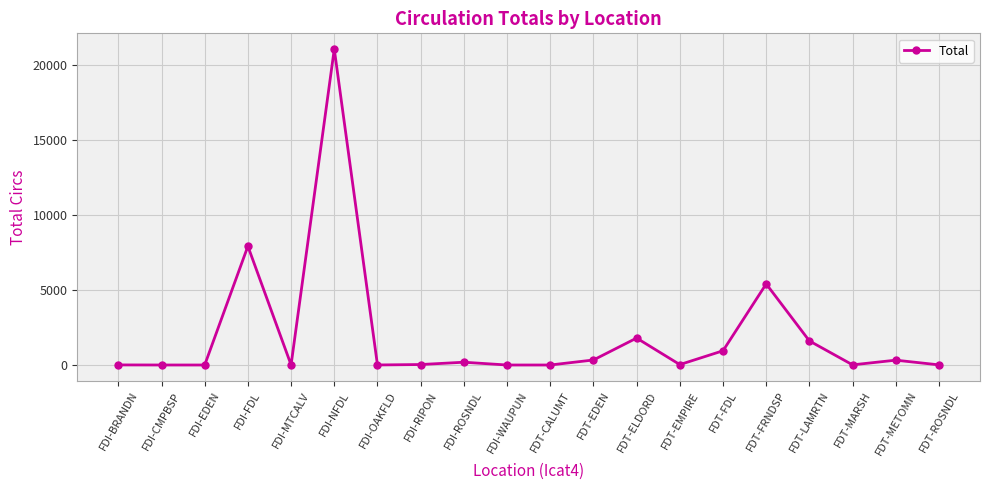

True or false: the data has more than 1 interior local peaks.

True